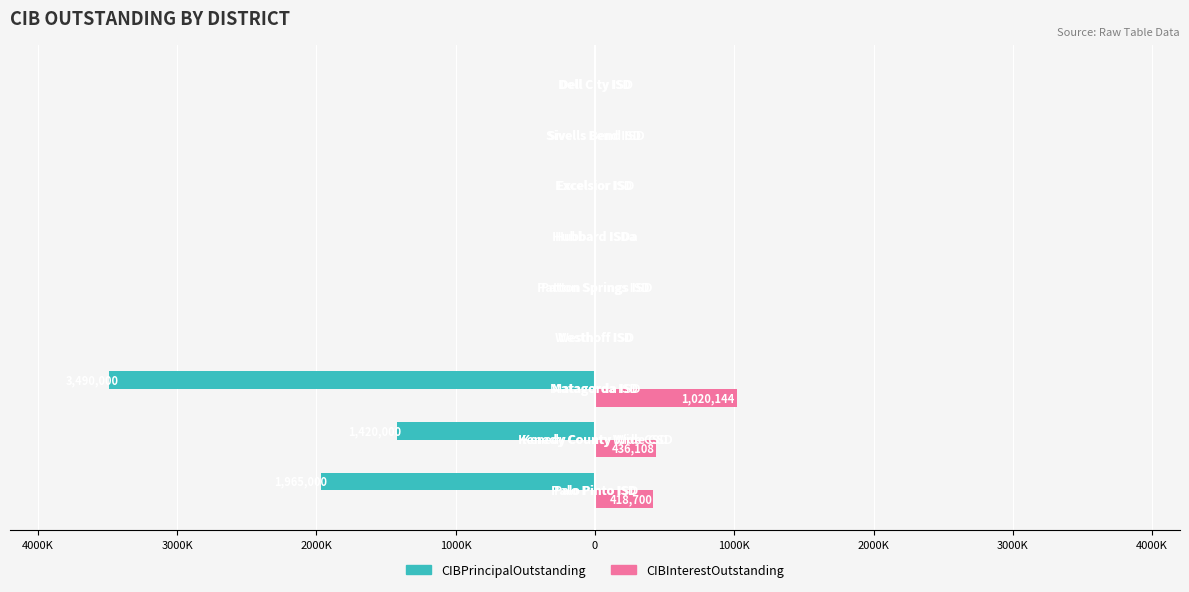

What are all the series names shown in the legend?

CIBPrincipalOutstanding, CIBInterestOutstanding